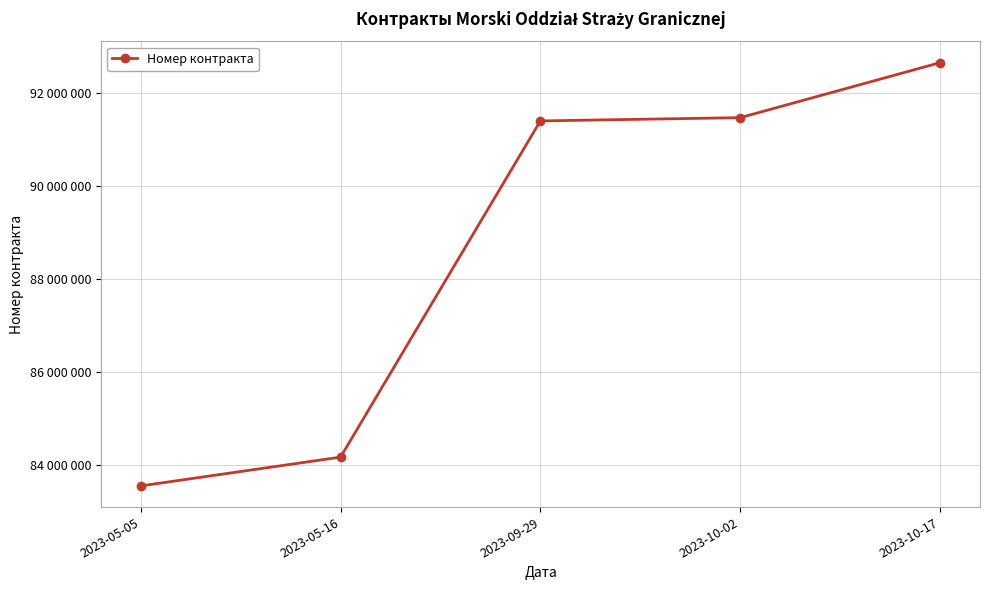

Which label corresponds to the smallest value in the chart?

2023-05-05